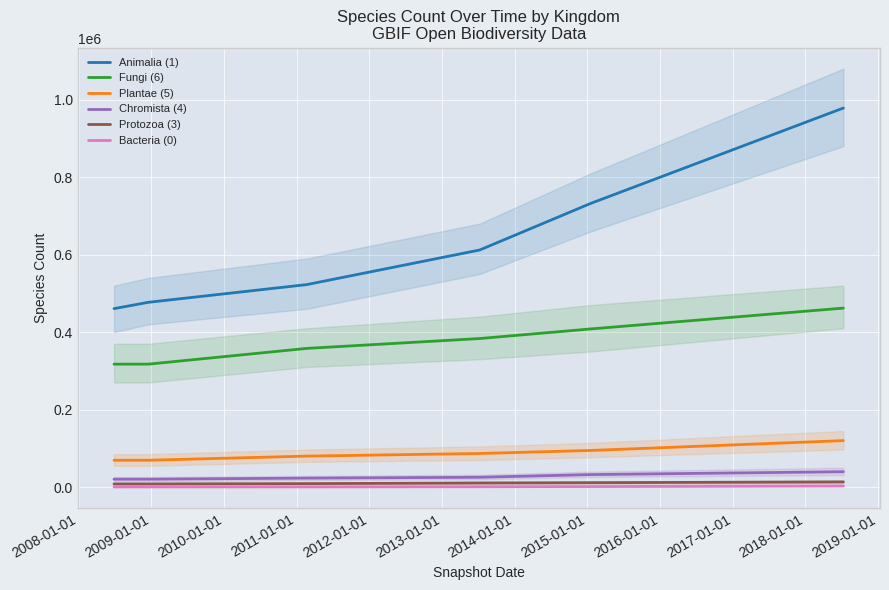

True or false: Plantae (5) and Protozoa (3) cross at least once.

False